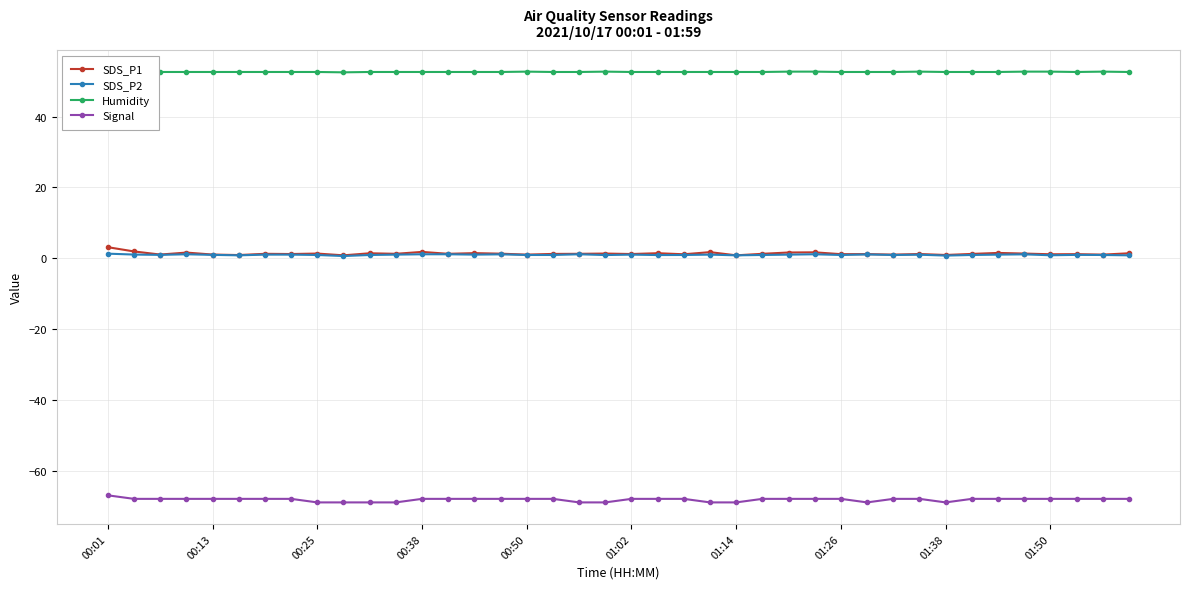

True or false: SDS_P1 and Humidity intersect in this chart.

False